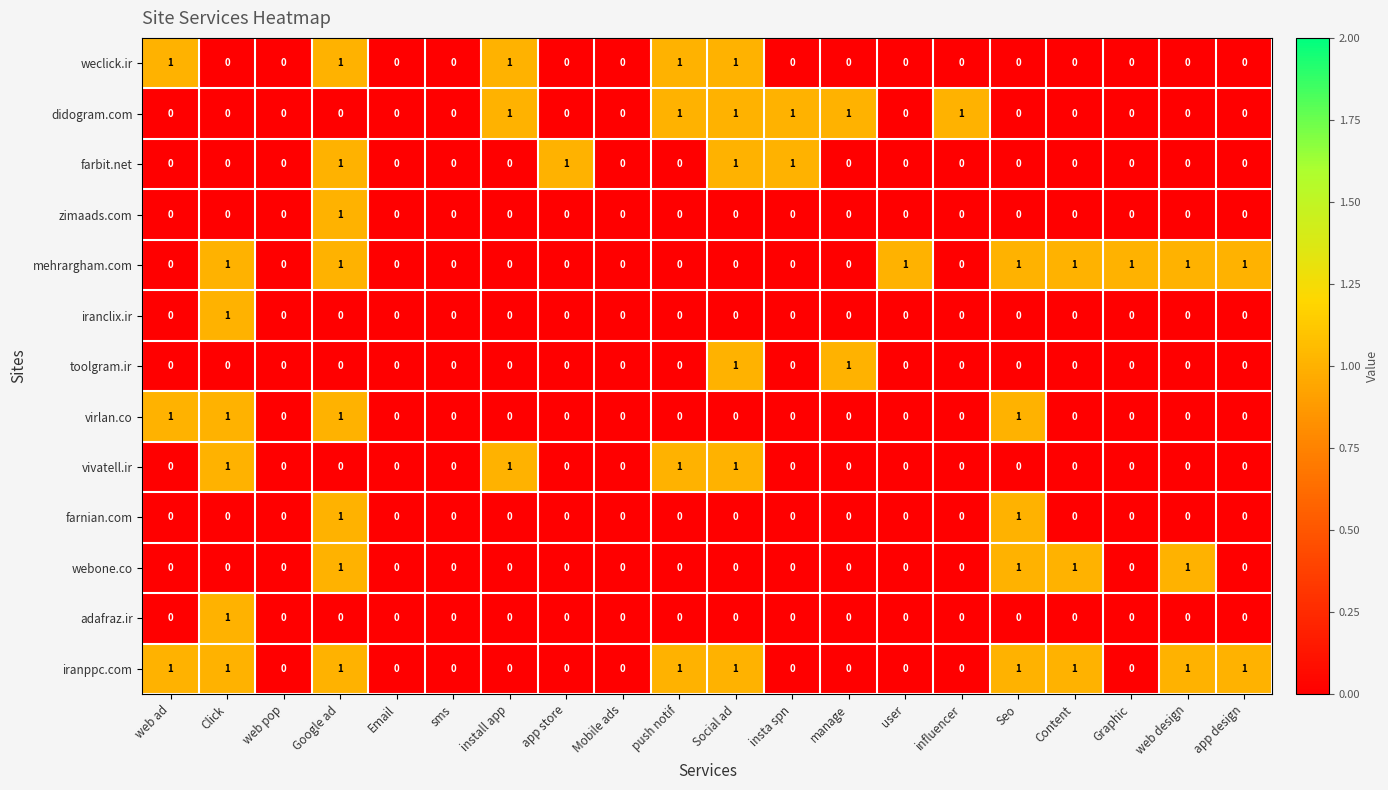

Which series has the largest total across all categories?

iranppc.com